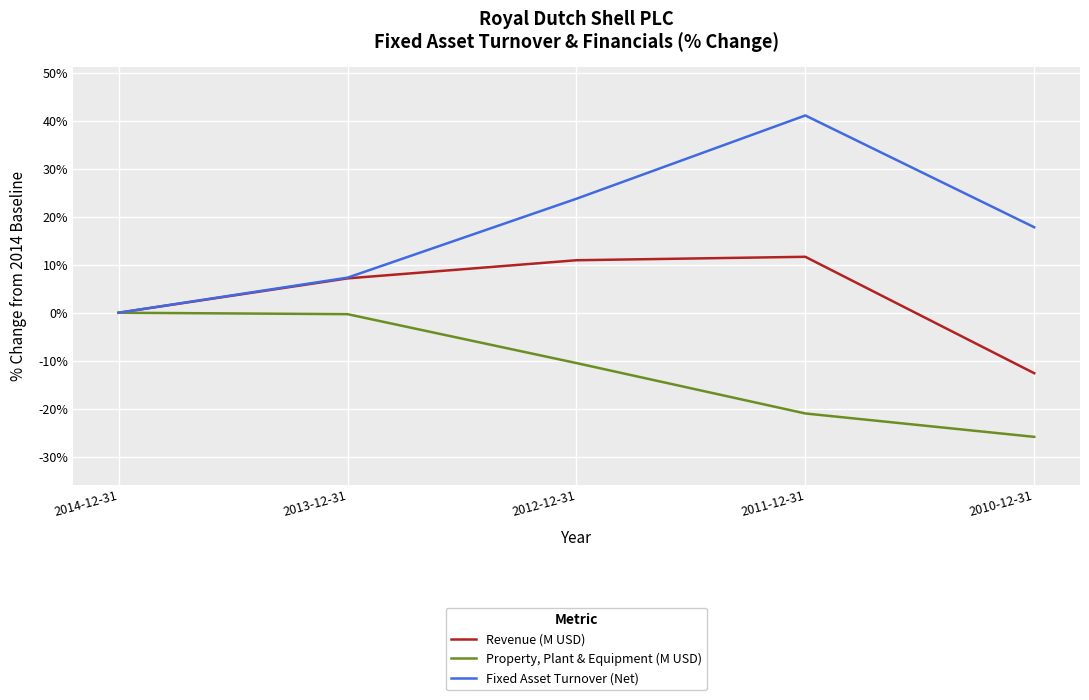

What is the maximum value for Revenue (M USD)?

11.7